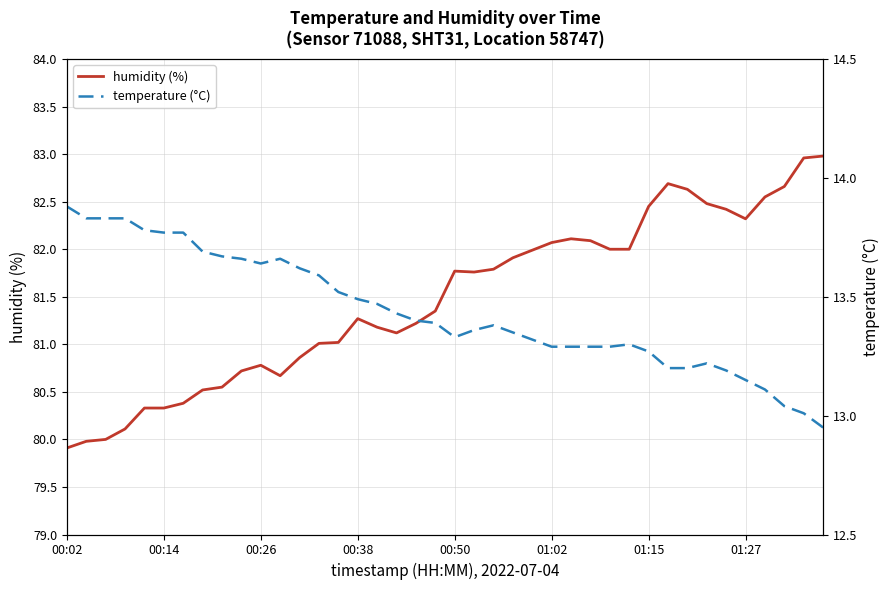

What is the difference between the humidity (%) values at 17 and 00:14?

1.1